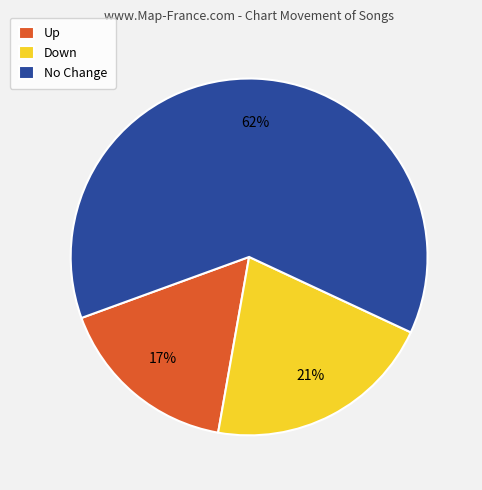

Between No Change and Down, which is larger?

No Change